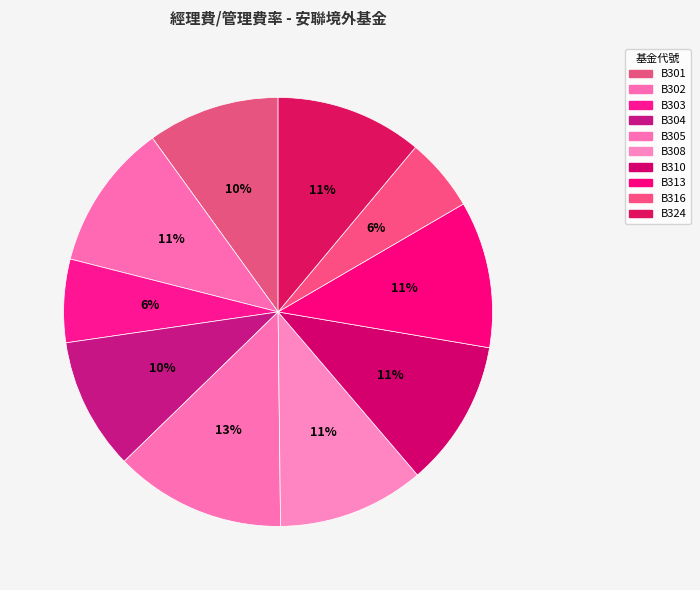

To the nearest percent, what portion does B304 represent?

10%